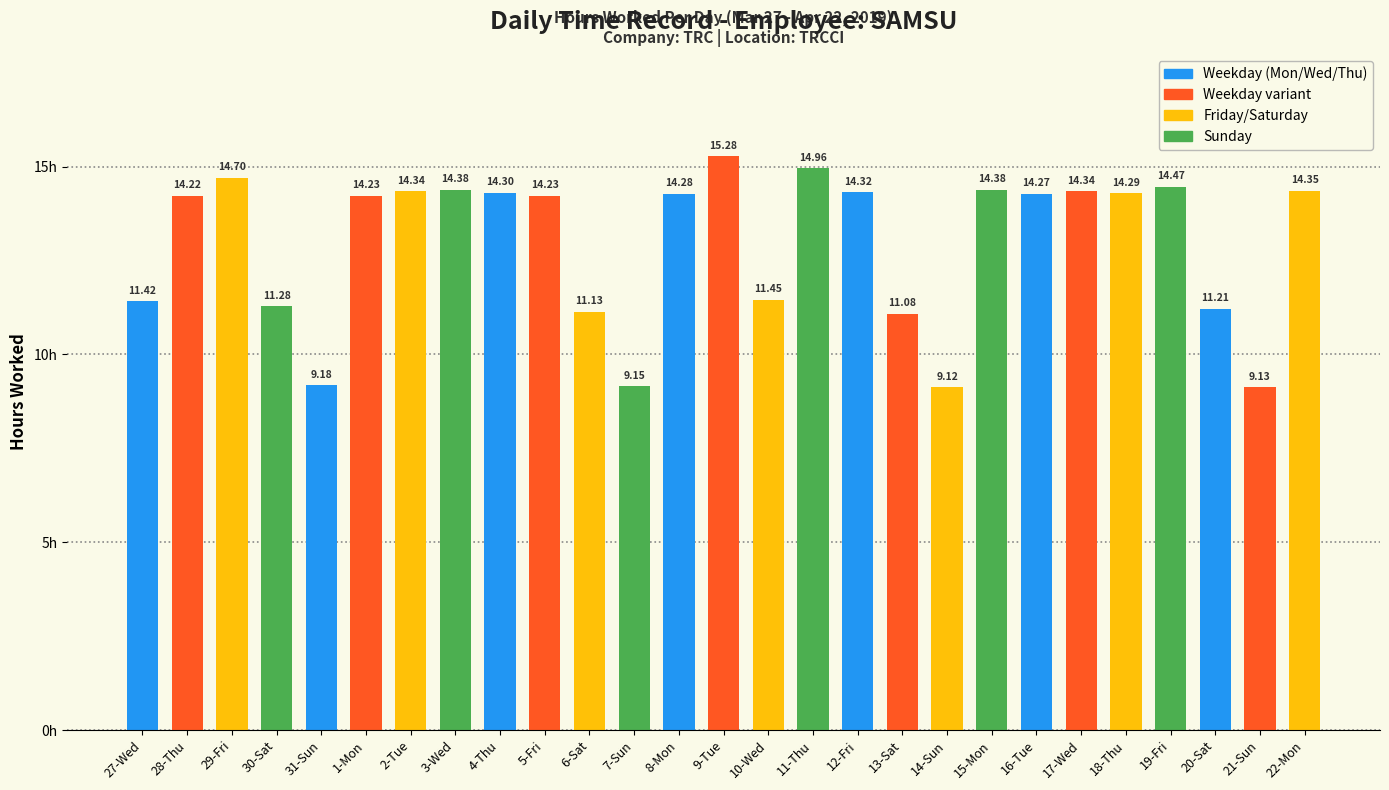

How many series are shown in this chart?

1